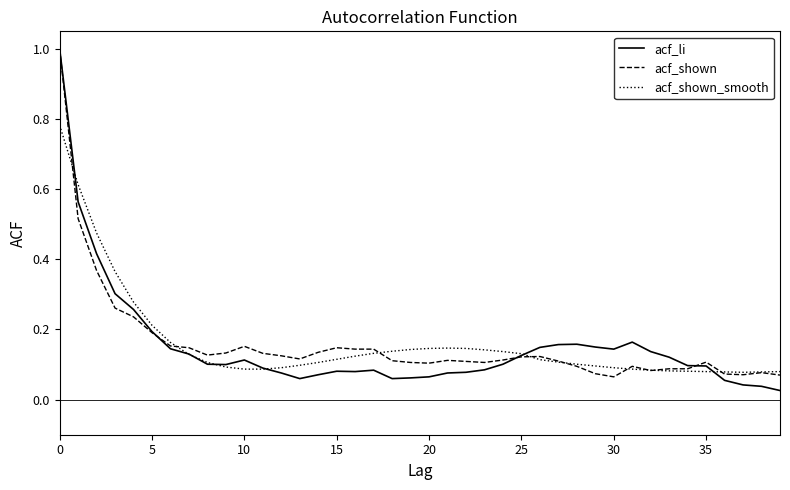

Which series has the widest spread of values?

acf_li